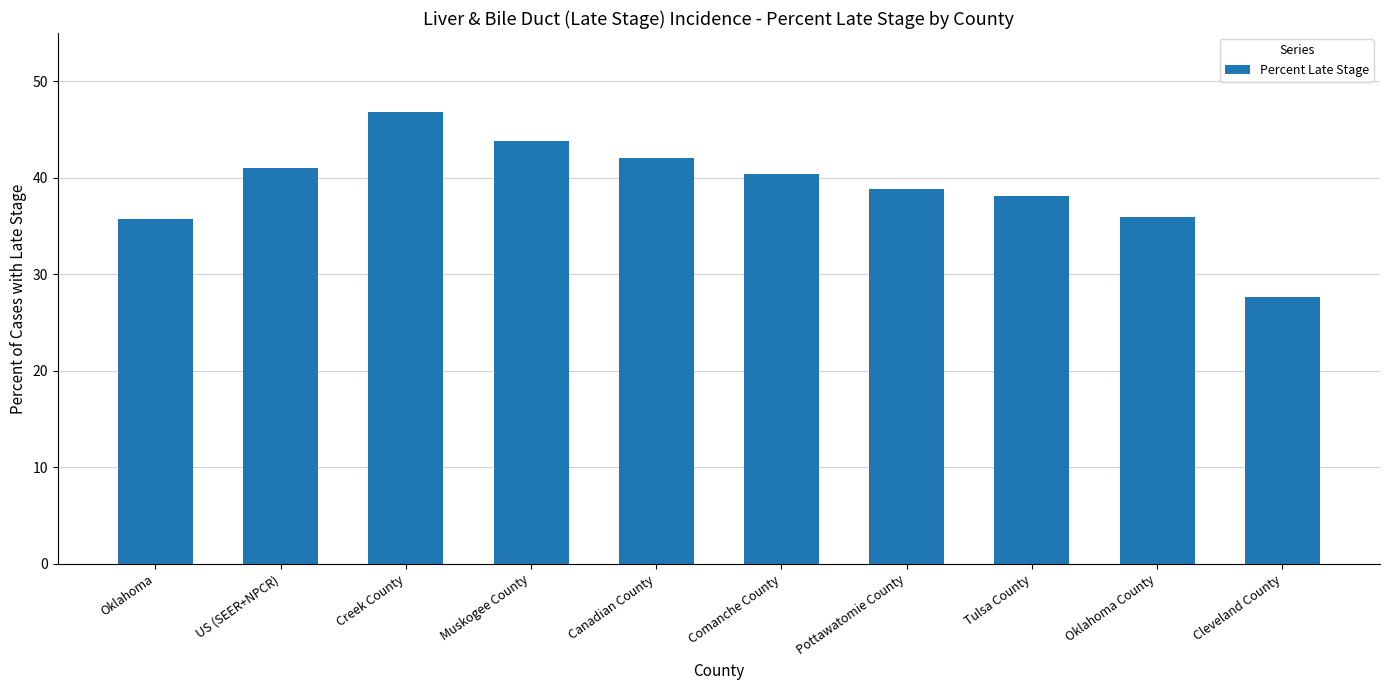

What is the difference between the values at Tulsa County and Oklahoma County?

2.2